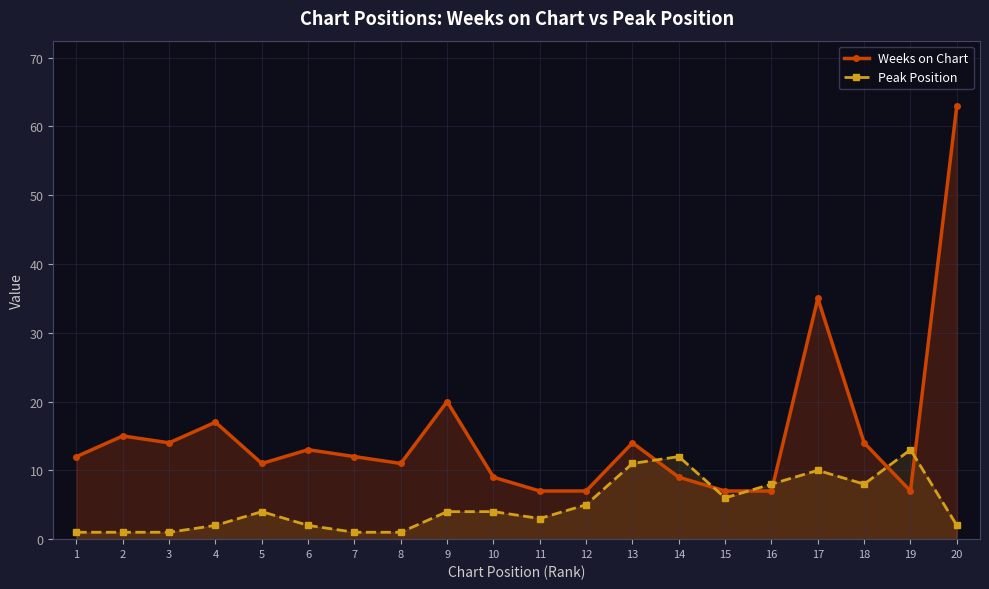

What is the smallest value displayed?

1